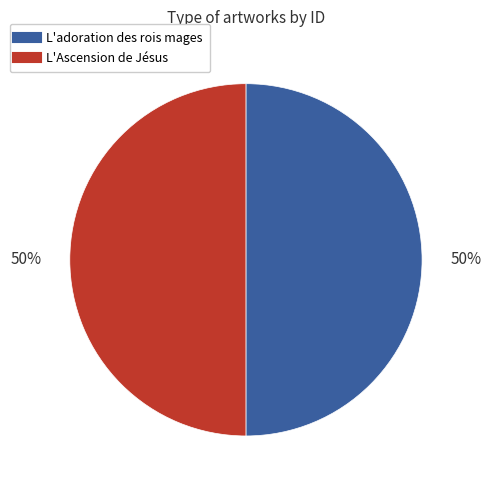

Do L'adoration des rois mages and L'Ascension de Jésus together represent more than half of the pie?

Yes